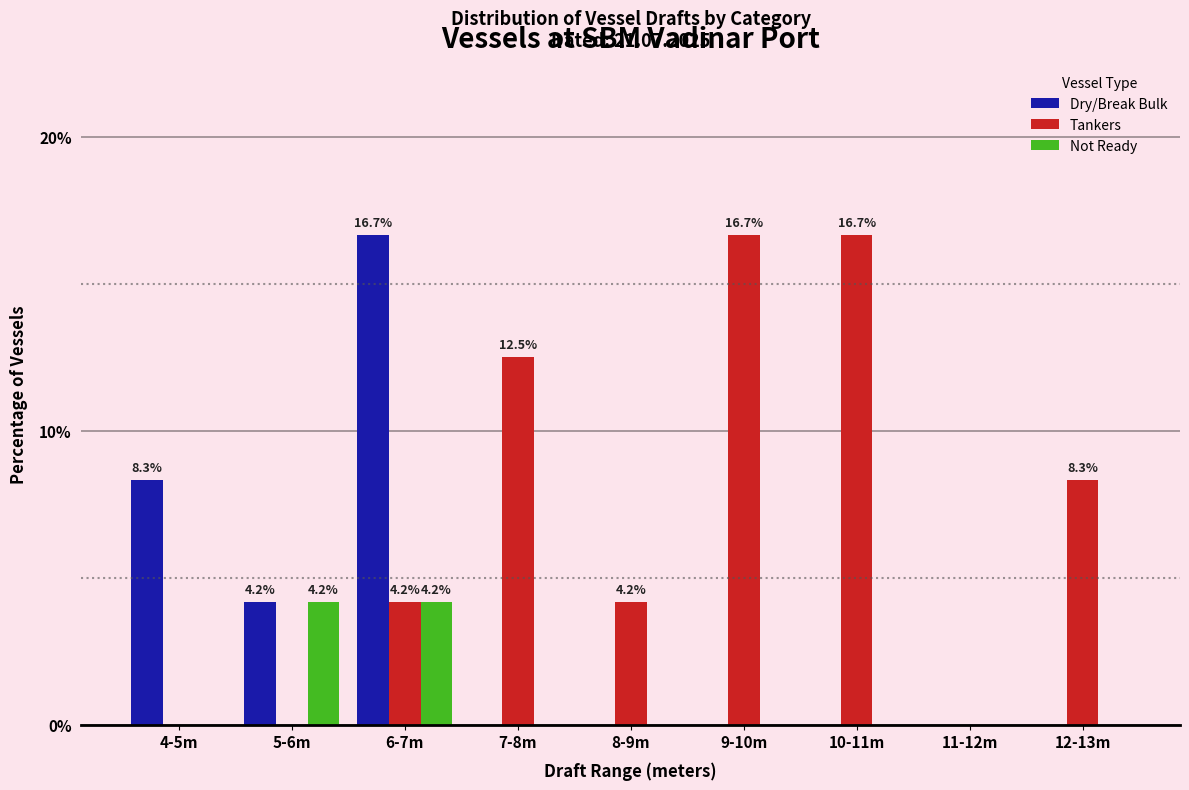

Reading left to right, extract all data points from this chart.

Dry/Break Bulk: 4-5m=8.3	5-6m=4.2	6-7m=16.7	7-8m=0.0	8-9m=0.0	9-10m=0.0	10-11m=0.0	11-12m=0.0	12-13m=0.0
Tankers: 4-5m=0.0	5-6m=0.0	6-7m=4.2	7-8m=12.5	8-9m=4.2	9-10m=16.7	10-11m=16.7	11-12m=0.0	12-13m=8.3
Not Ready: 4-5m=0.0	5-6m=4.2	6-7m=4.2	7-8m=0.0	8-9m=0.0	9-10m=0.0	10-11m=0.0	11-12m=0.0	12-13m=0.0